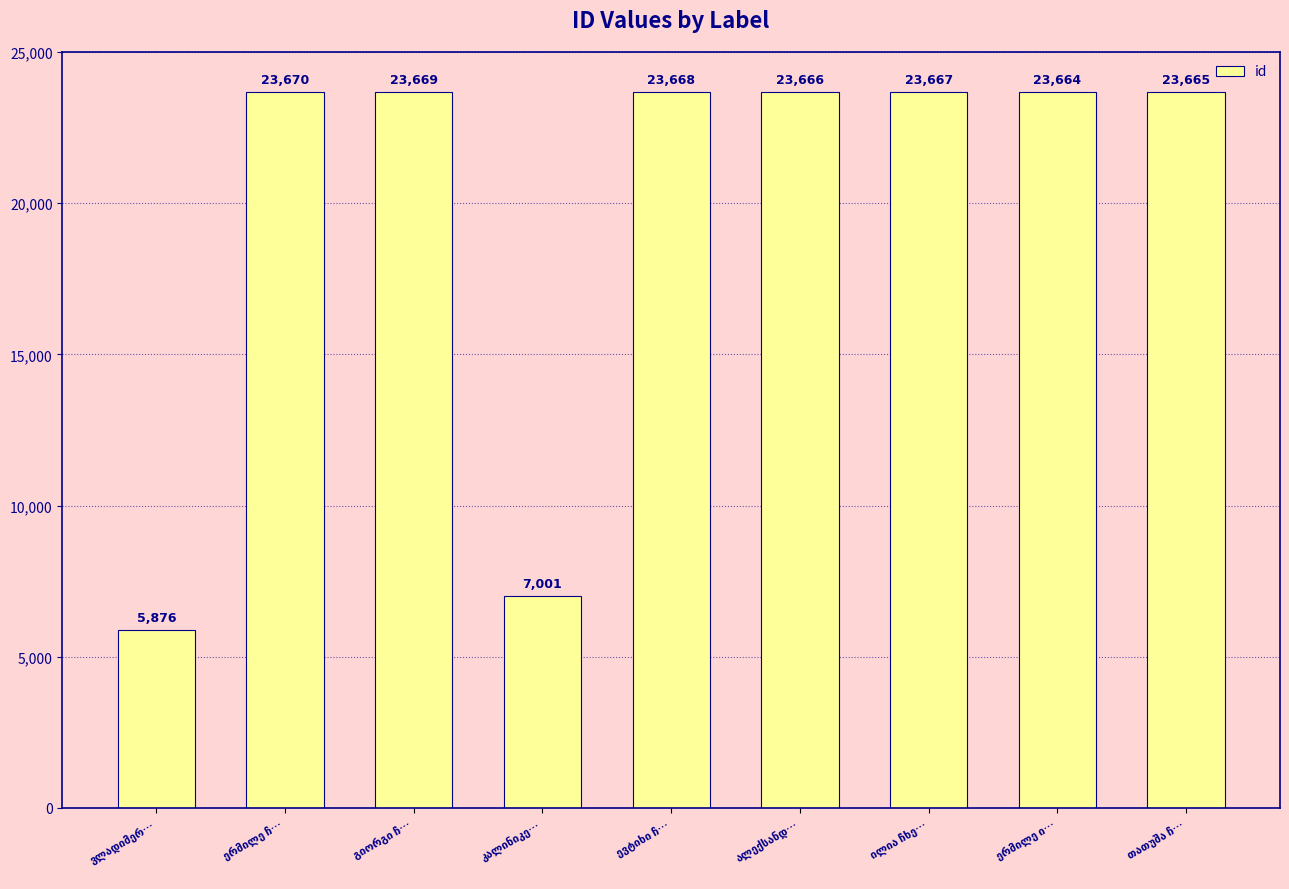

What is the value of the 8th bar from the left?

23664